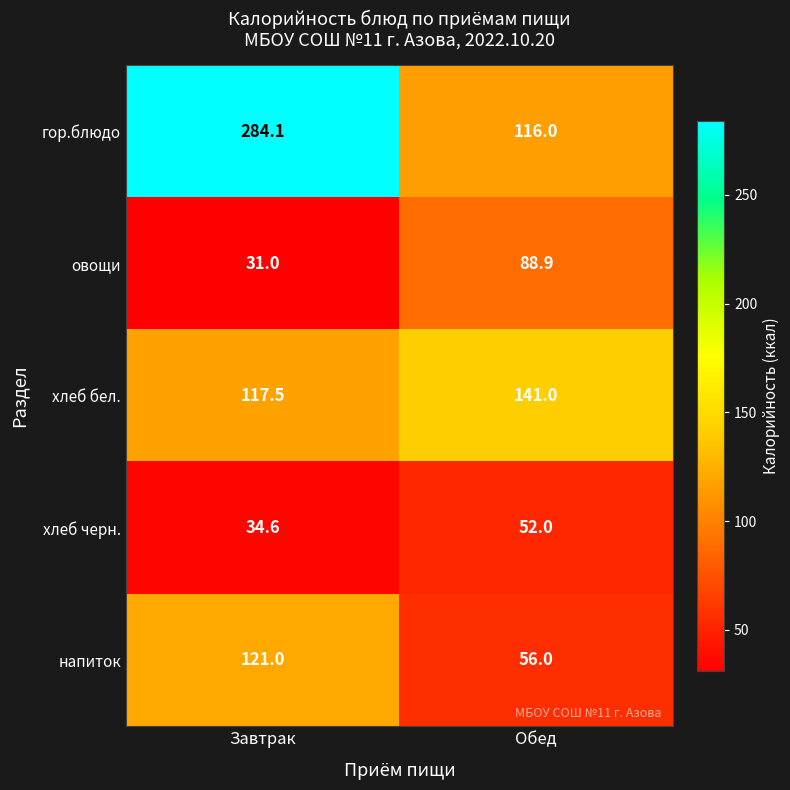

How many data points does each series have?

2